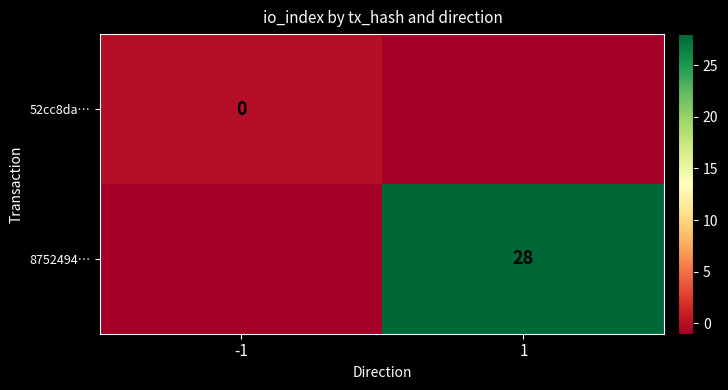

The 8752494… series shows 28 at 1. True or false?

True